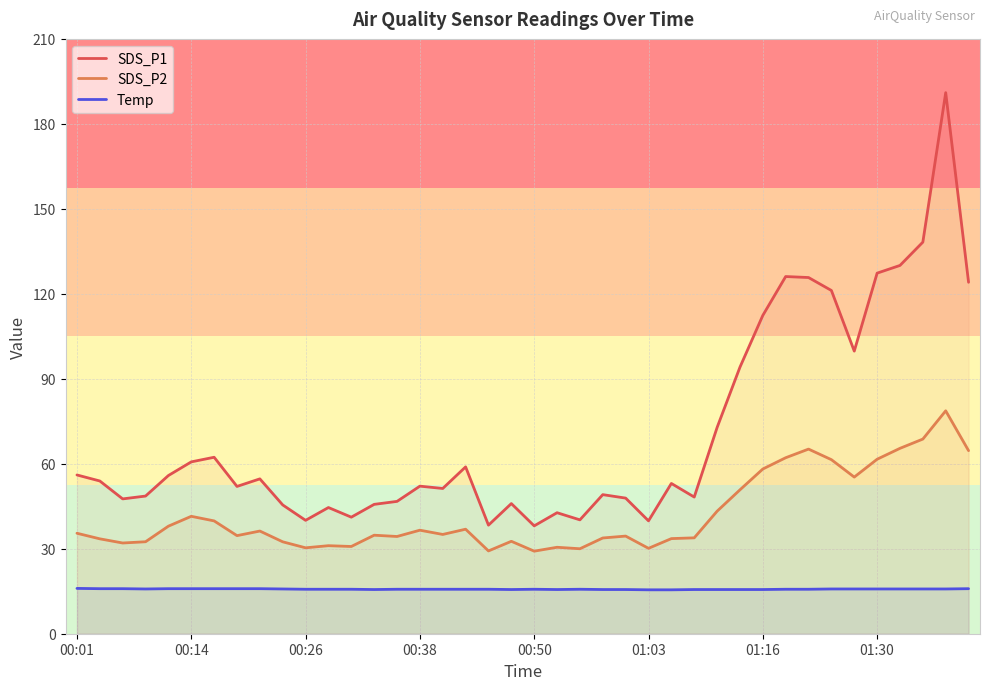

What is the difference between the second highest and minimum values in the Temp series?

0.4